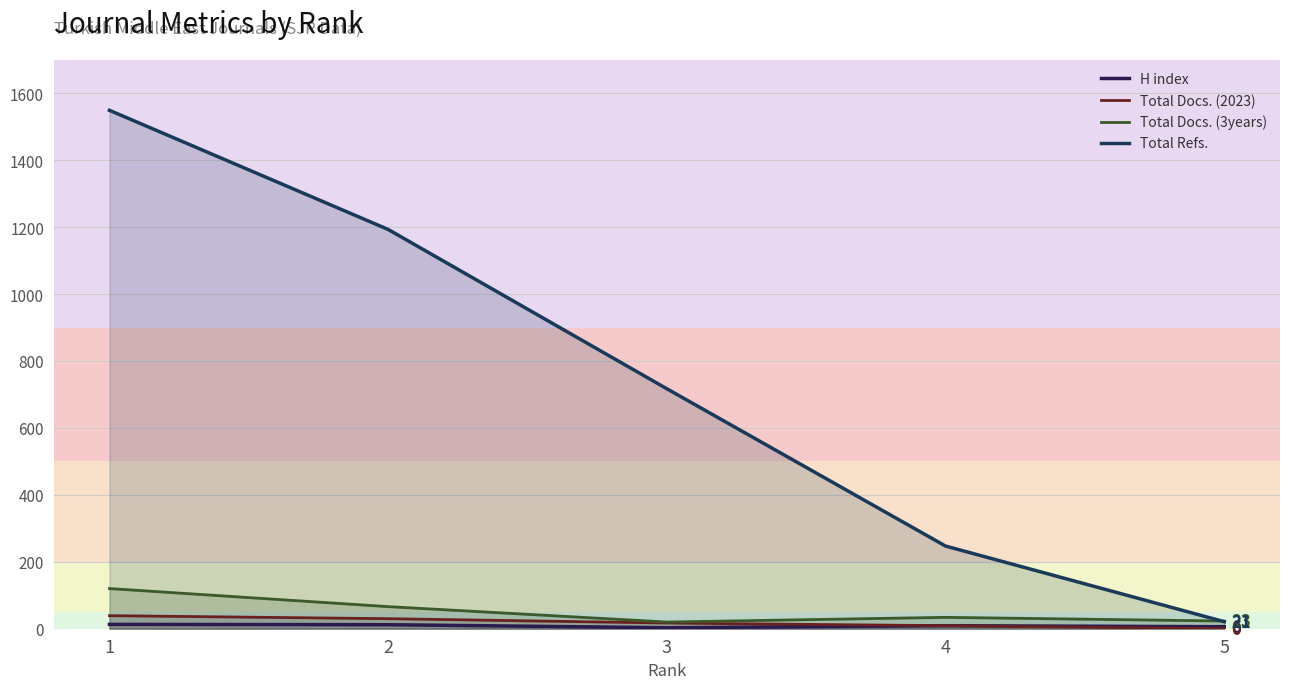

What are all the series names shown in the legend?

H index, Total Docs. (2023), Total Docs. (3years), Total Refs.